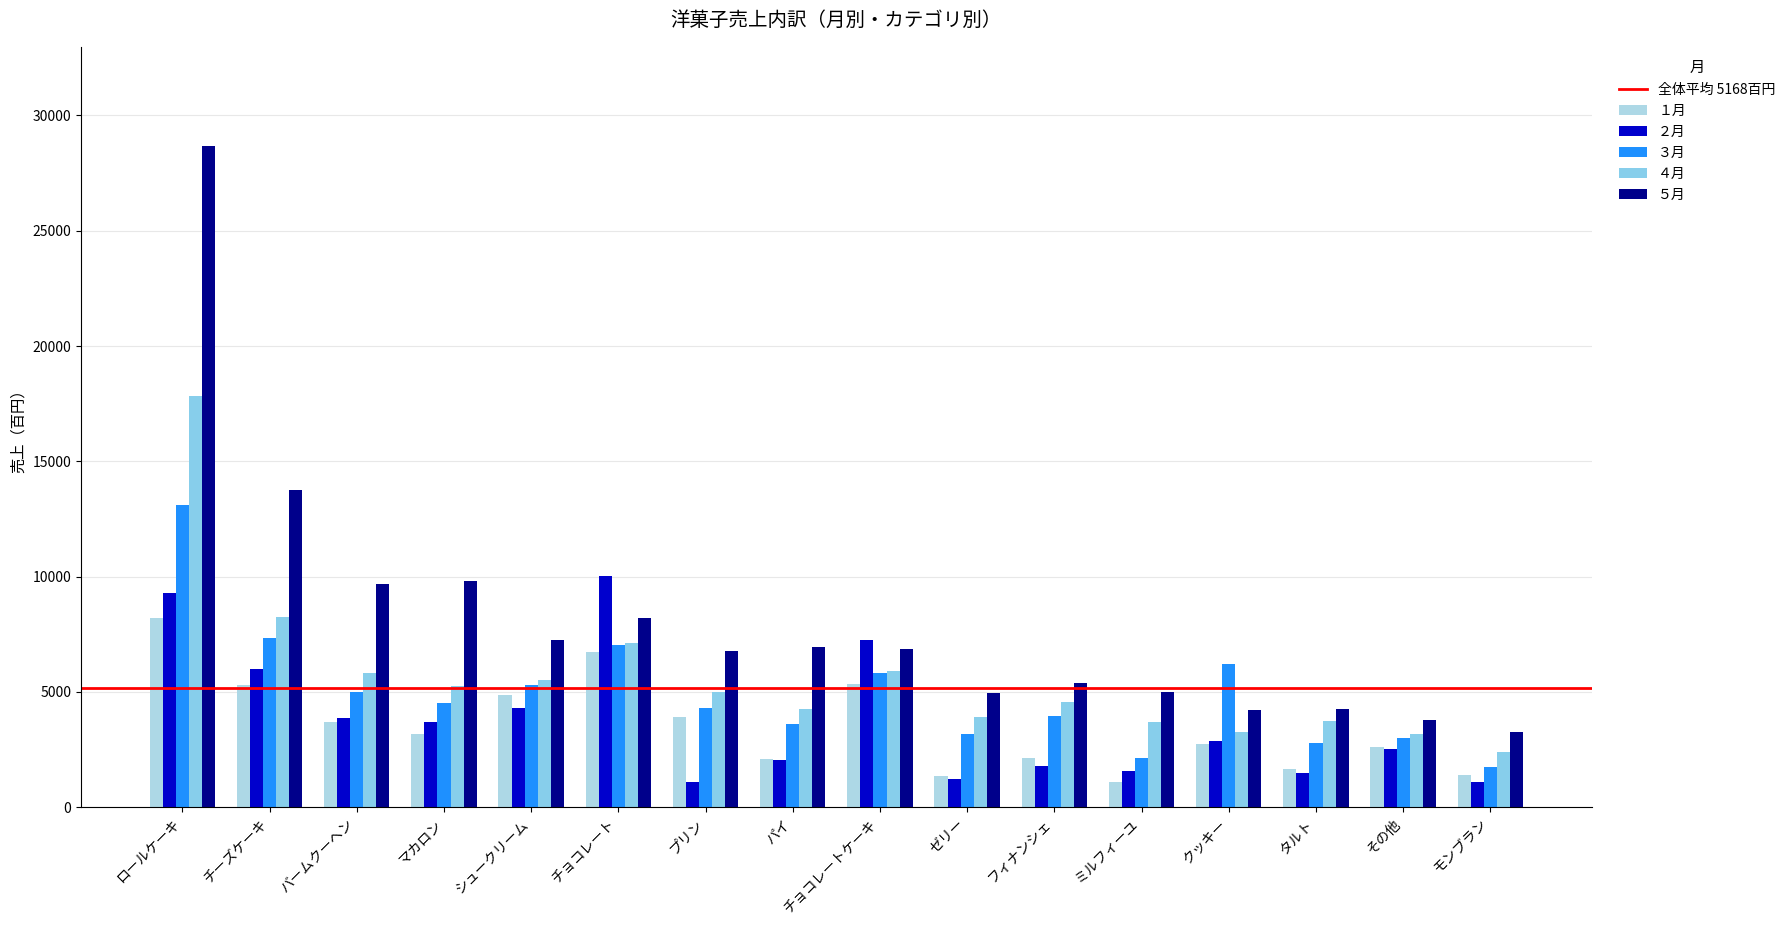

Reading right to left, extract all data points from this chart.

１月: モンブラン=1387	その他=2609	タルト=1651	クッキー=2738	ミルフィーユ=1077	フィナンシェ=2116	ゼリー=1365	チョコレートケーキ=5335	パイ=2103	プリン=3901	チョコレート=6712	シュークリーム=4876	マカロン=3154	バームクーヘン=3682	チーズケーキ=5293	ロールケーキ=8217
２月: モンブラン=1109	その他=2502	タルト=1472	クッキー=2885	ミルフィーユ=1566	フィナンシェ=1778	ゼリー=1198	チョコレートケーキ=7236	パイ=2061	プリン=1067	チョコレート=10037	シュークリーム=4312	マカロン=3672	バームクーヘン=3877	チーズケーキ=5981	ロールケーキ=9266
３月: モンブラン=1735	その他=2997	タルト=2783	クッキー=6203	ミルフィーユ=2119	フィナンシェ=3949	ゼリー=3167	チョコレートケーキ=5831	パイ=3583	プリン=4281	チョコレート=7025	シュークリーム=5288	マカロン=4513	バームクーヘン=4991	チーズケーキ=7352	ロールケーキ=13106
４月: モンブラン=2371	その他=3157	タルト=3718	クッキー=3276	ミルフィーユ=3671	フィナンシェ=4568	ゼリー=3900	チョコレートケーキ=5900	パイ=4254	プリン=4973	チョコレート=7119	シュークリーム=5510	マカロン=5235	バームクーヘン=5811	チーズケーキ=8256	ロールケーキ=17837
５月: モンブラン=3278	その他=3761	タルト=4265	クッキー=4209	ミルフィーユ=4988	フィナンシェ=5367	ゼリー=4954	チョコレートケーキ=6873	パイ=6941	プリン=6789	チョコレート=8206	シュークリーム=7231	マカロン=9788	バームクーヘン=9673	チーズケーキ=13768	ロールケーキ=28677